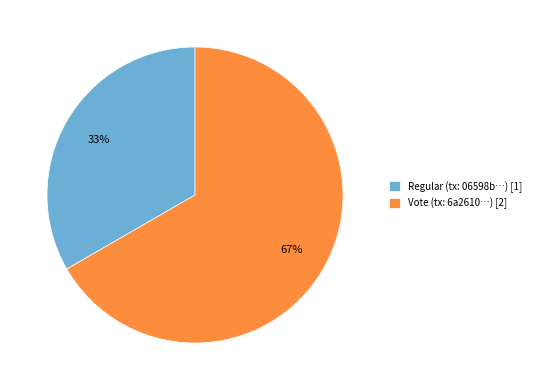

Does any single category account for the majority?

Yes